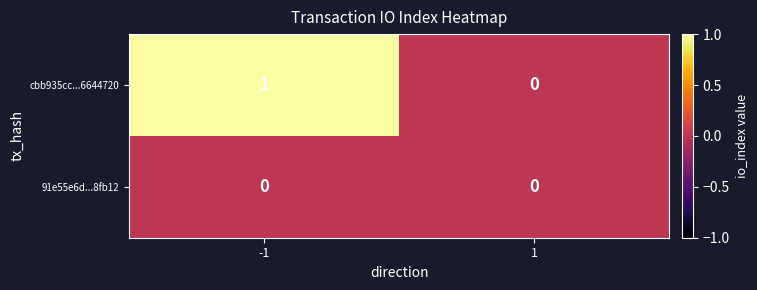

Which series has the largest total across all categories?

cbb935cc...6644720